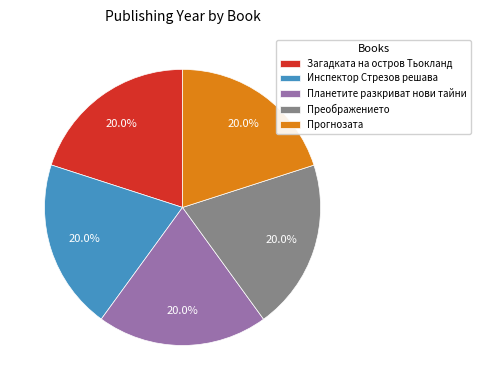

What percentage is the Преображението slice, to the nearest percent?

20%